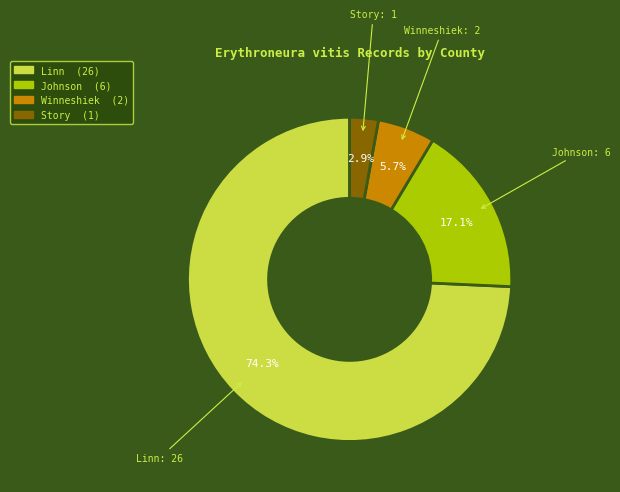

Which slice is the largest?

Linn